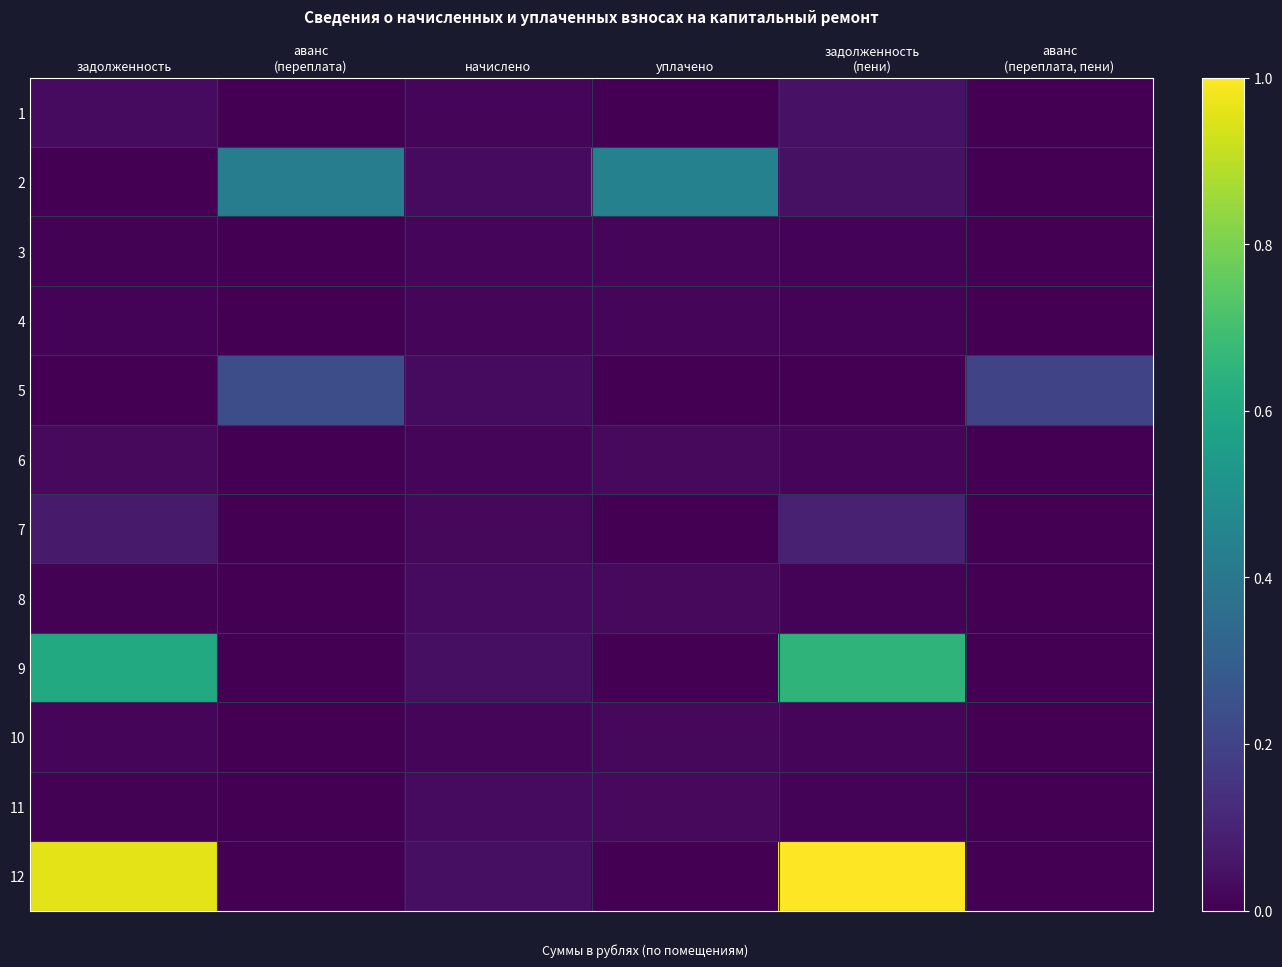

At how many categories does at least one series exceed 0?

6